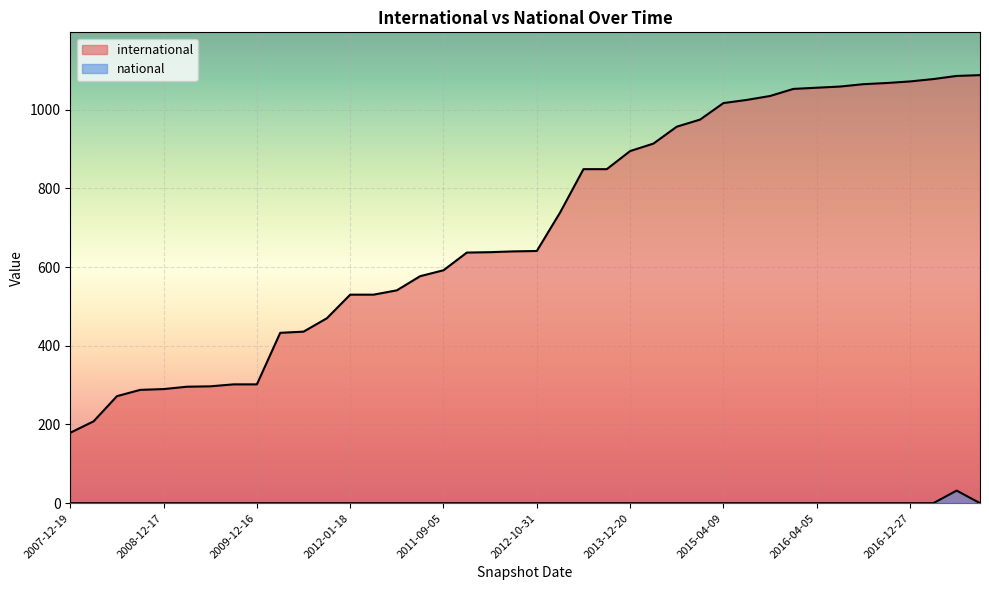

What is the total value across all series at 2011-06-10?

577